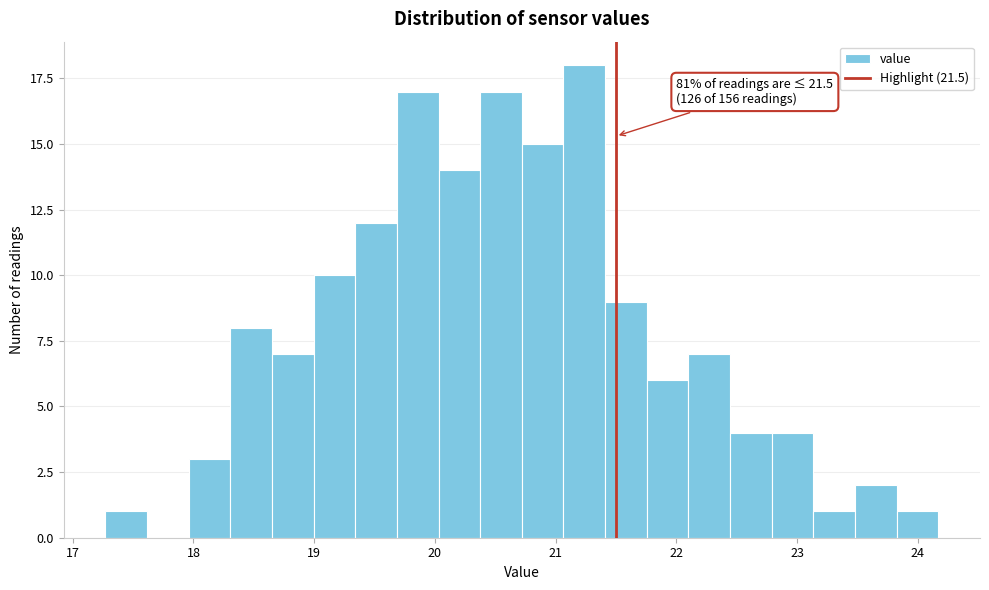

Around what value on the x-axis is the tallest bar? Give the approximate position of its centre, as read against the axis.

21.2